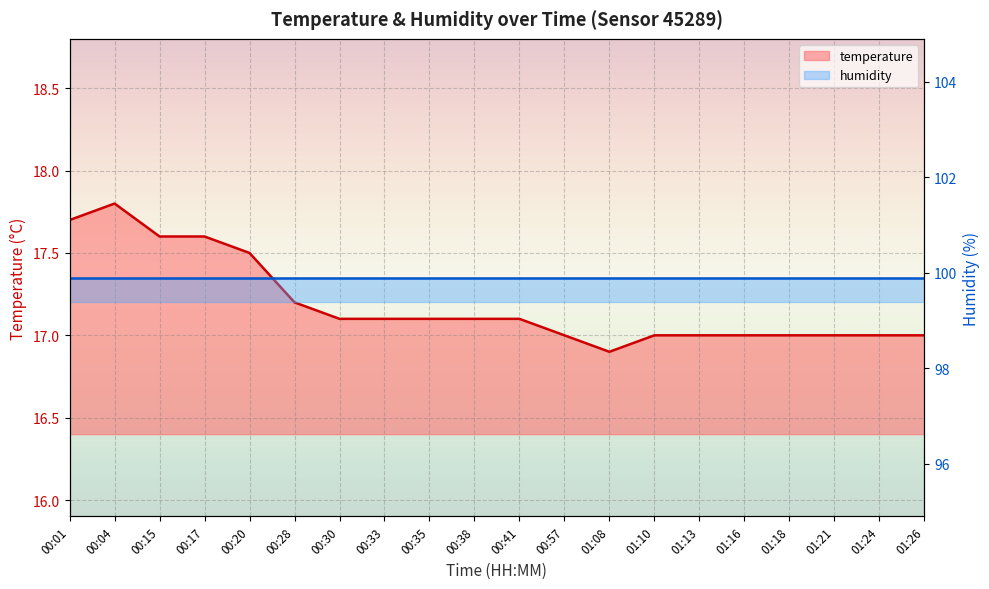

Read the value at 01:16.

17.0